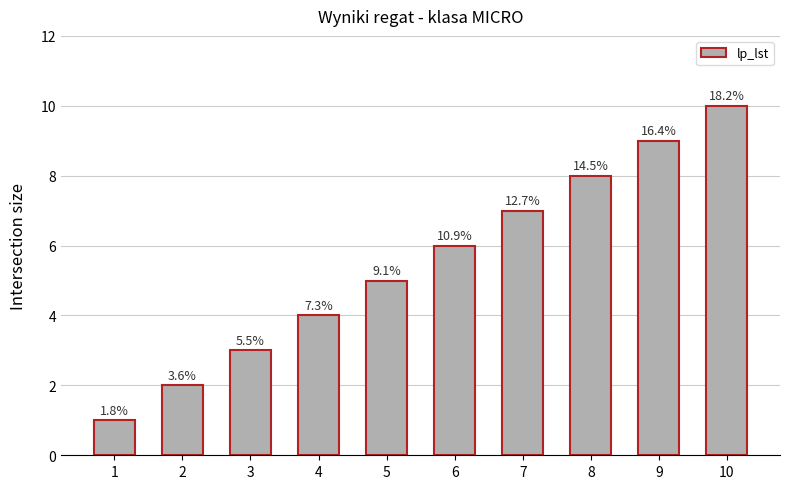

True or false: the data shows 8 at 8.

True